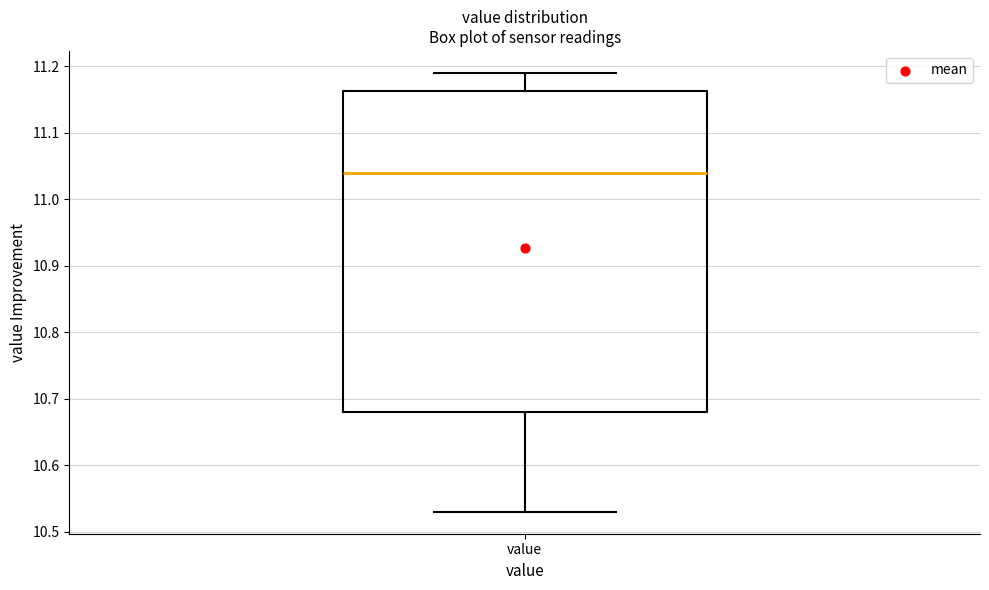

Transcribe this box plot: give where the median line is, the range the box spans, and where the two whiskers end, as read against the y-axis. The values are not printed on the chart, so give them approximately, as read against the axis.

median 11.04, box 10.68 to 11.16, whiskers 10.53 to 11.19